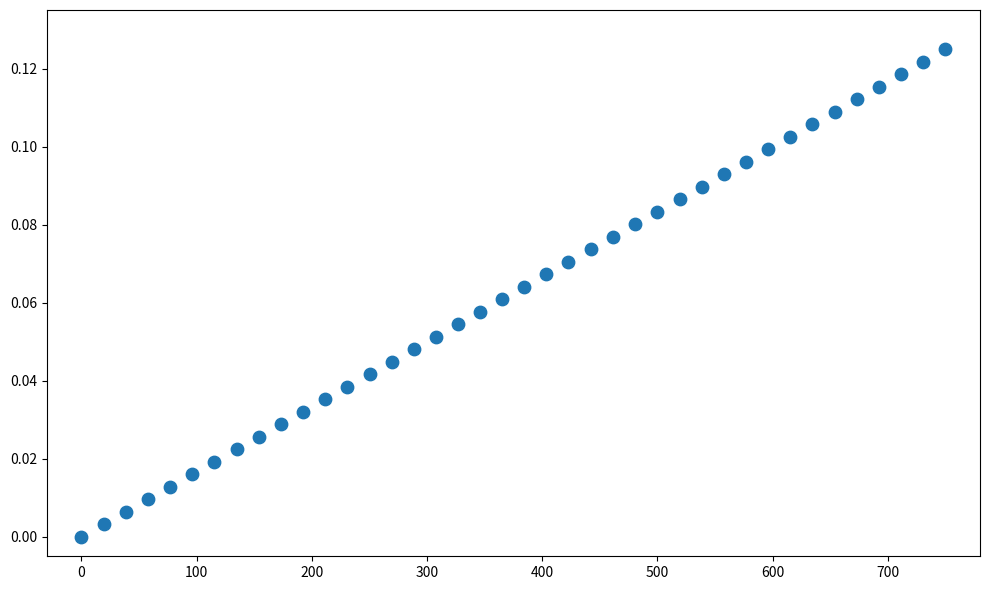

What is the range of X values (max minus min)?

750.0